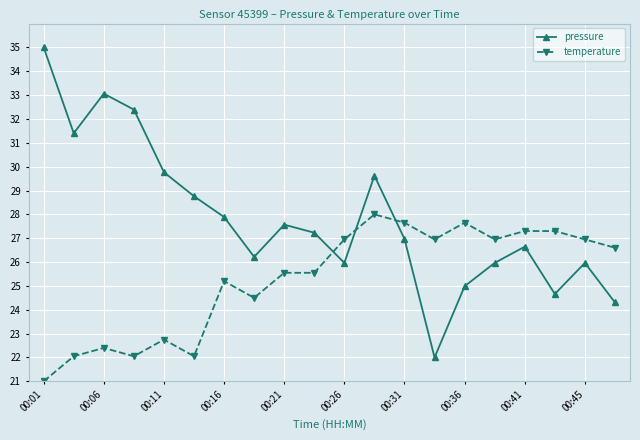

What is the difference between the maximum and minimum values in the temperature series?

7.0